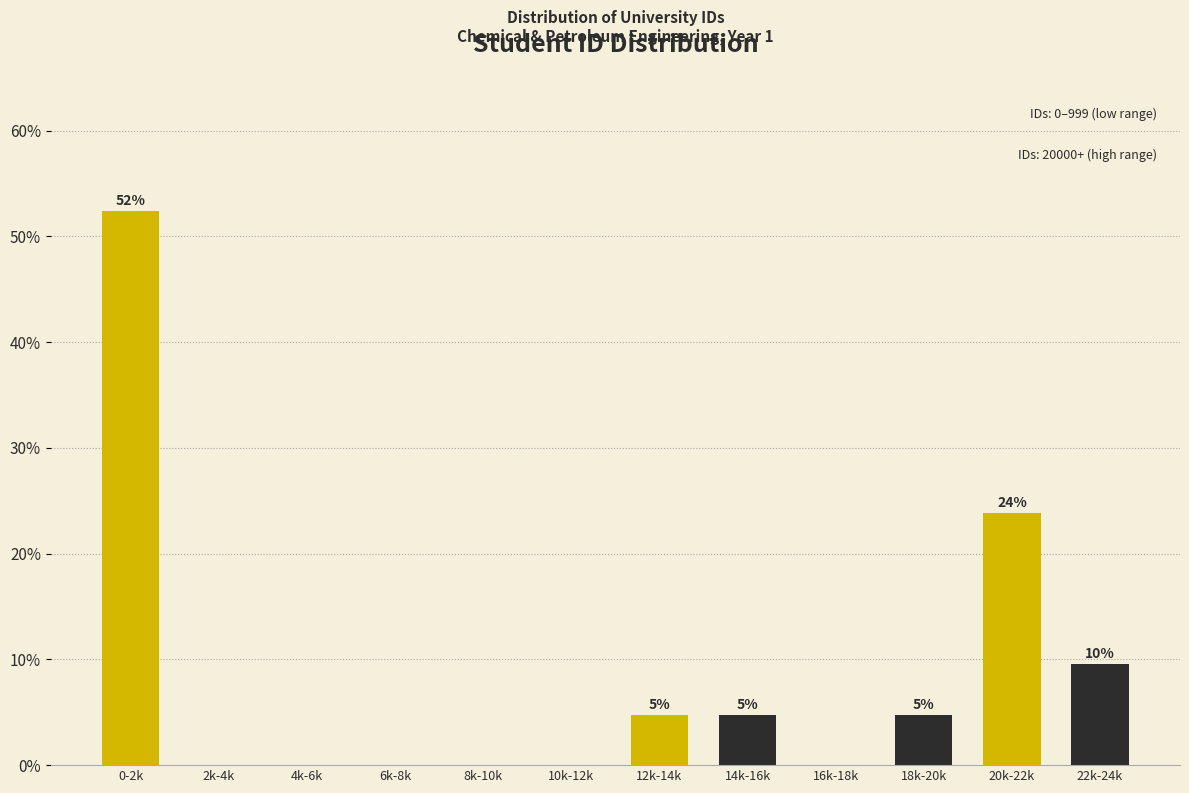

Are the bars horizontal?

No